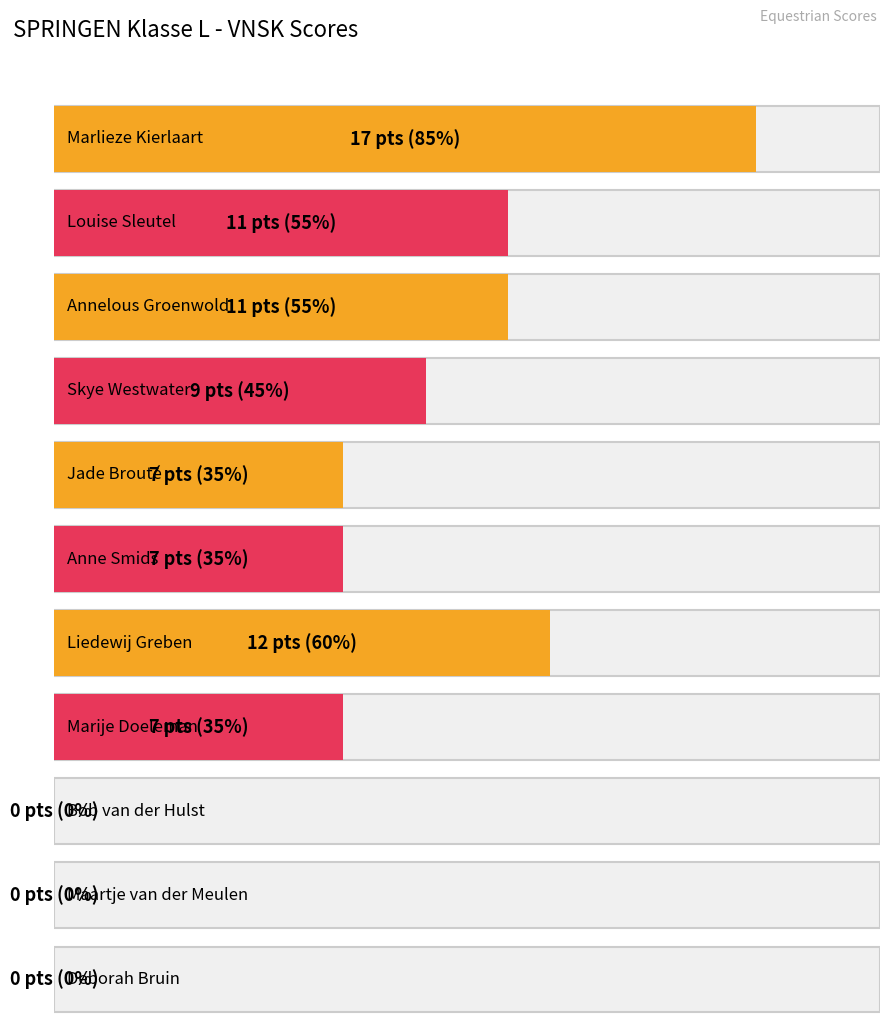

What is the difference between the maximum and second lowest values?

17